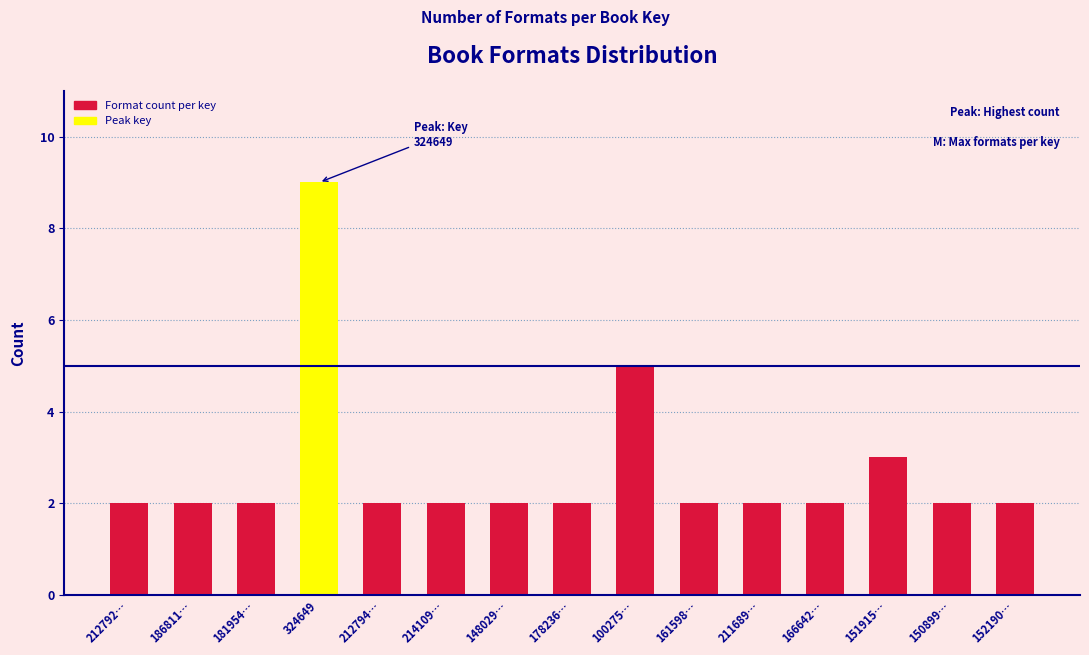

Reading left to right, extract all data points from this chart.

212792…=2	186811…=2	181954…=2	324649=9	212794…=2	214109…=2	148029…=2	178236…=2	100275…=5	161598…=2	211689…=2	166642…=2	151915…=3	150899…=2	152190…=2